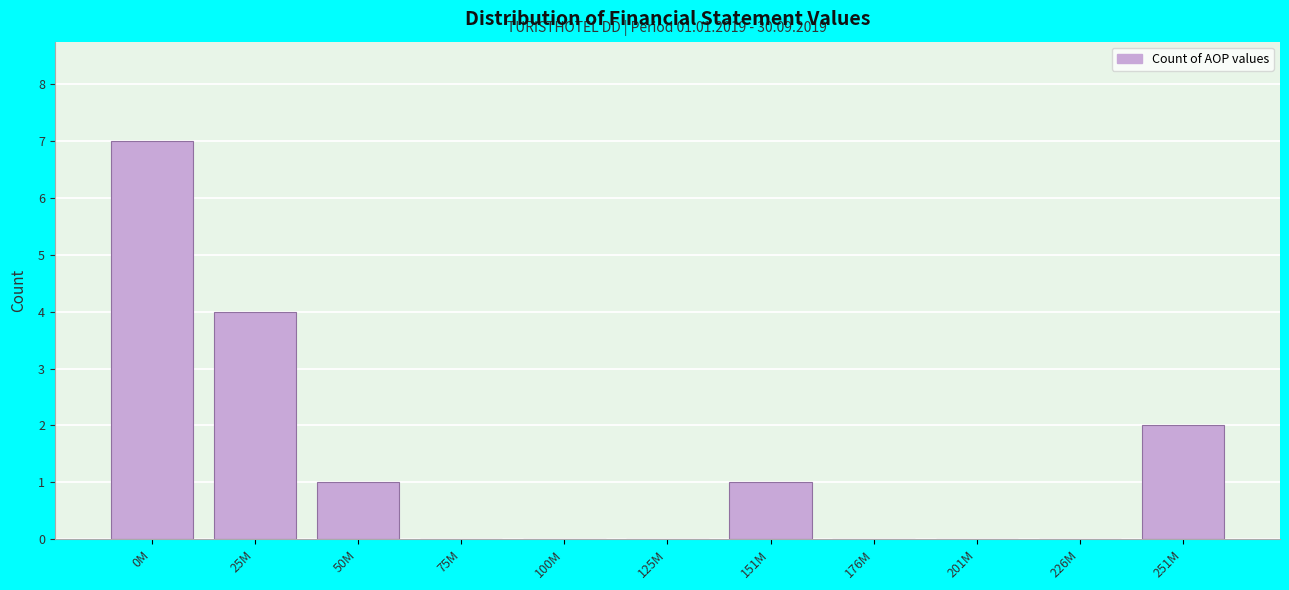

Reading right to left, list all the values displayed in this chart.

251M=2	226M=0	201M=0	176M=0	151M=1	125M=0	100M=0	75M=0	50M=1	25M=4	0M=7